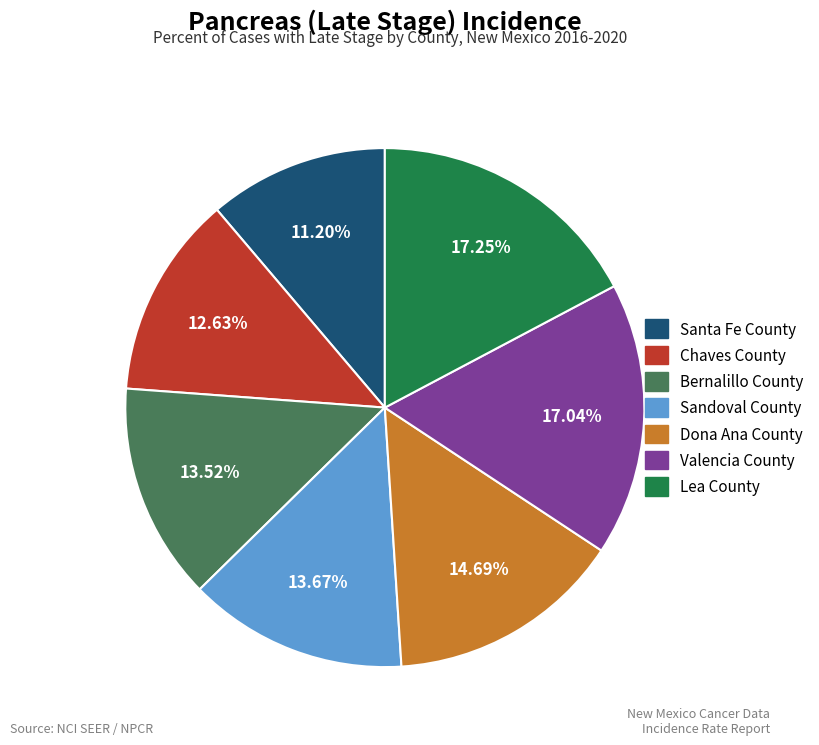

Does Dona Ana County account for over 50% of the chart?

No